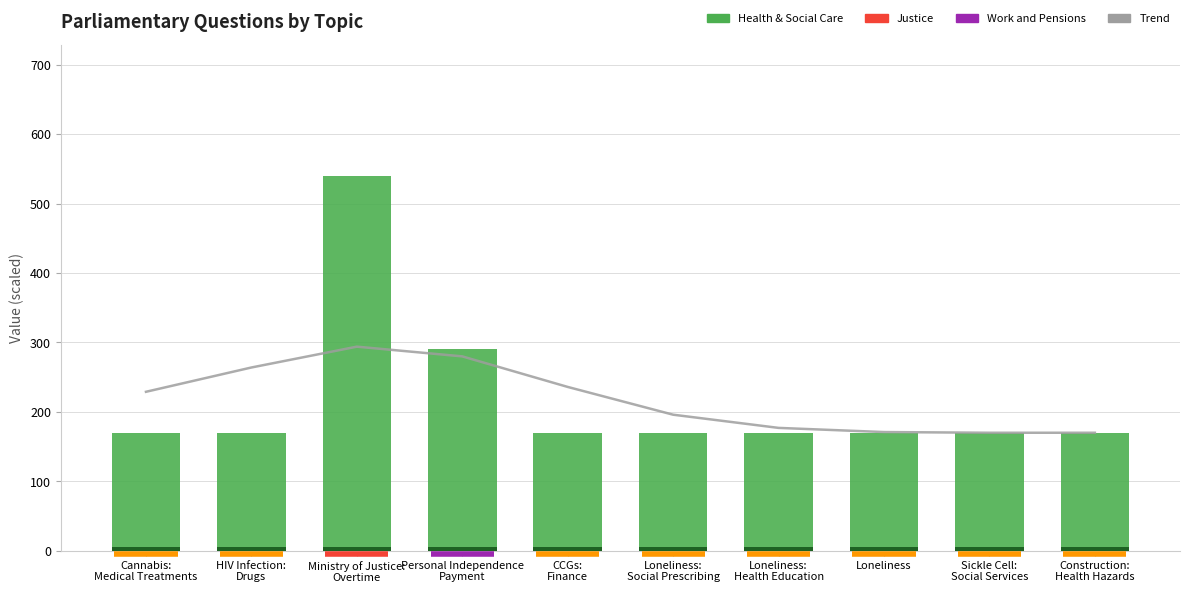

Does the chart contain any negative values?

No